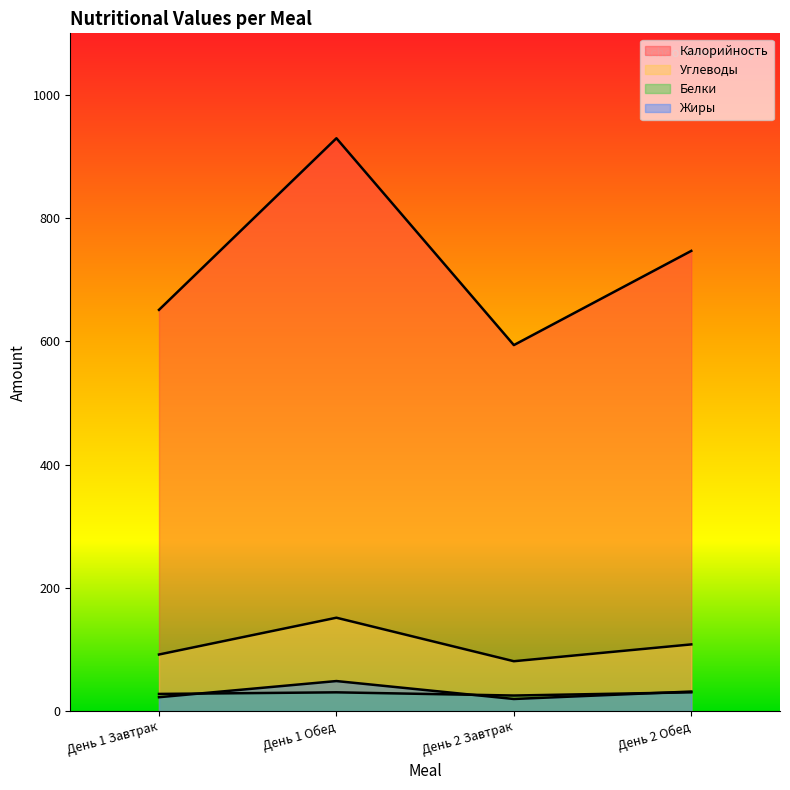

What is the average value of the Калорийность series?

730.5